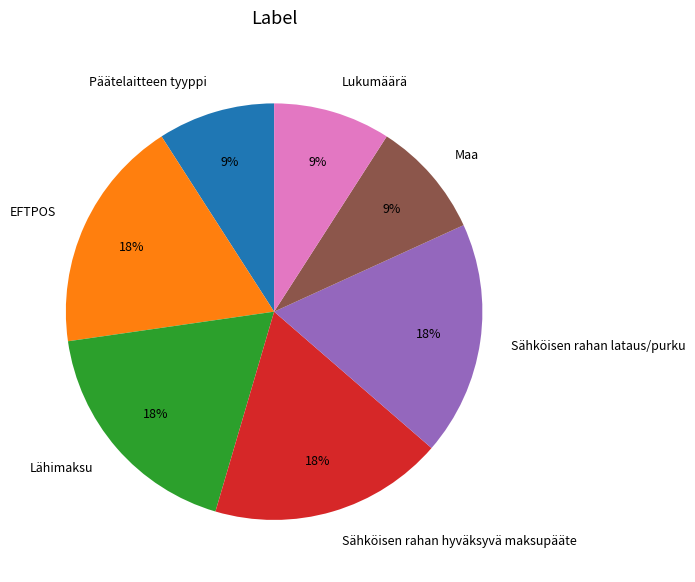

To the nearest percent, what is the difference between the largest and smallest slice percentages?

9%